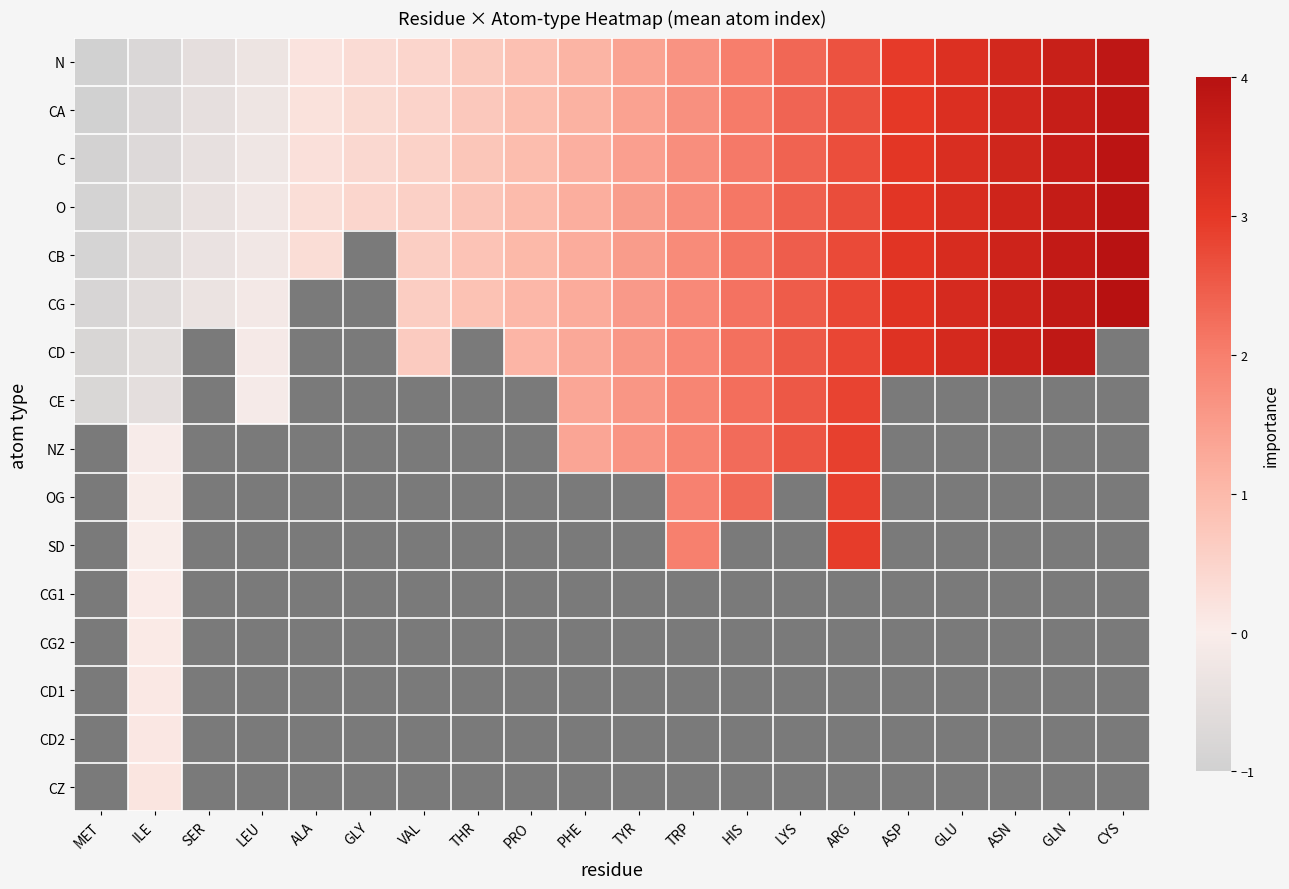

Which series changed the most between LEU and LYS?

N